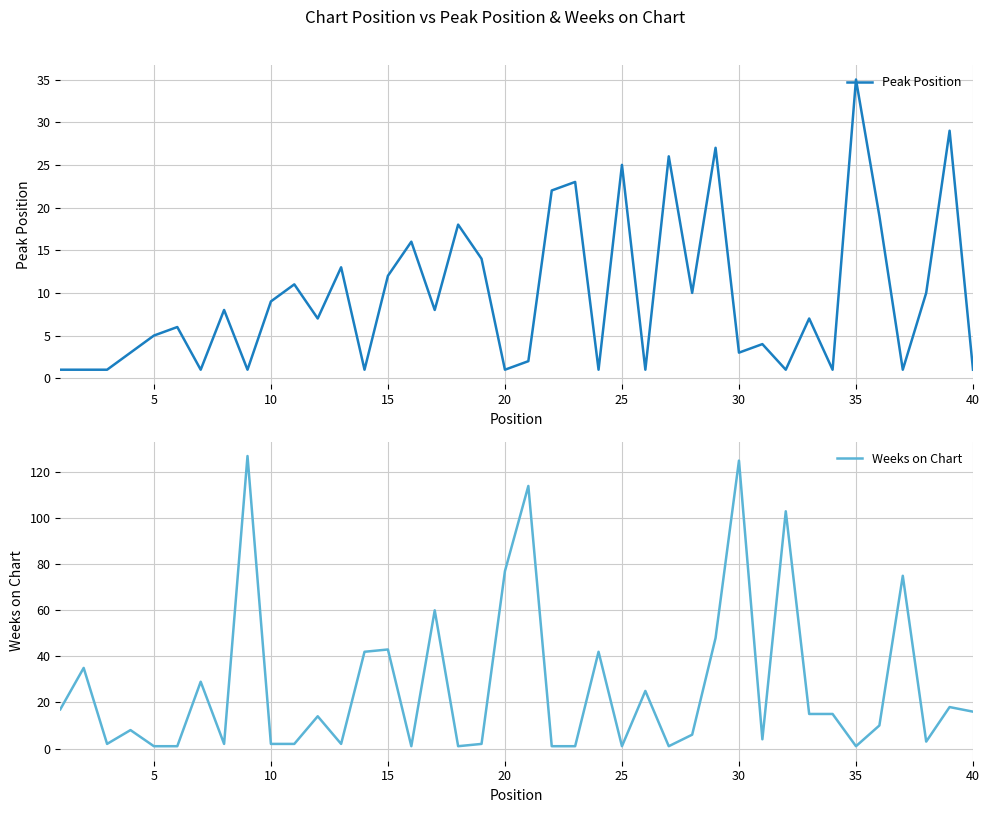

Which series ends up on top after the final intersection of Peak Position and Weeks on Chart?

Weeks on Chart